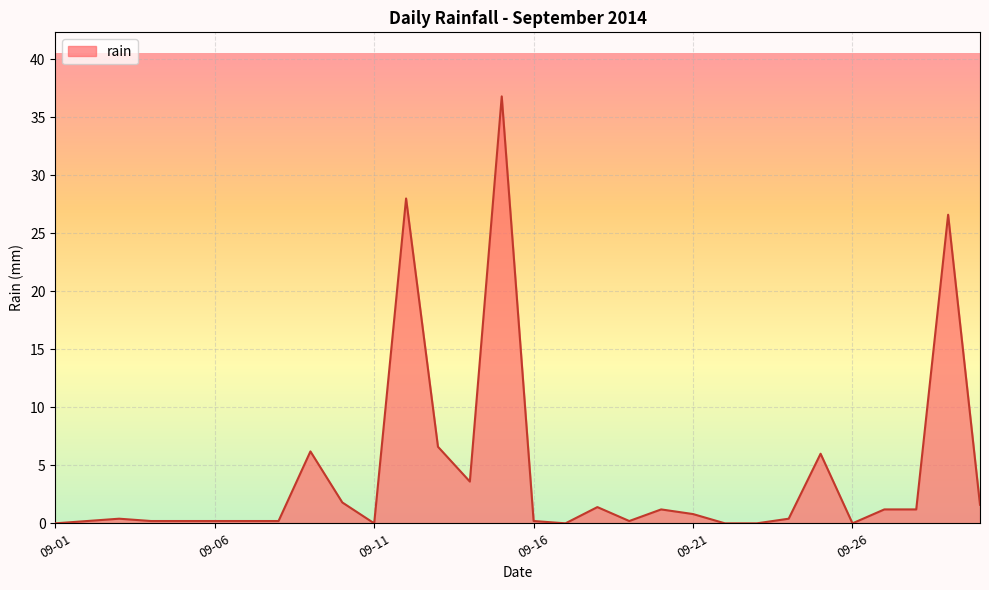

What is the difference between the maximum and minimum values?

36.8